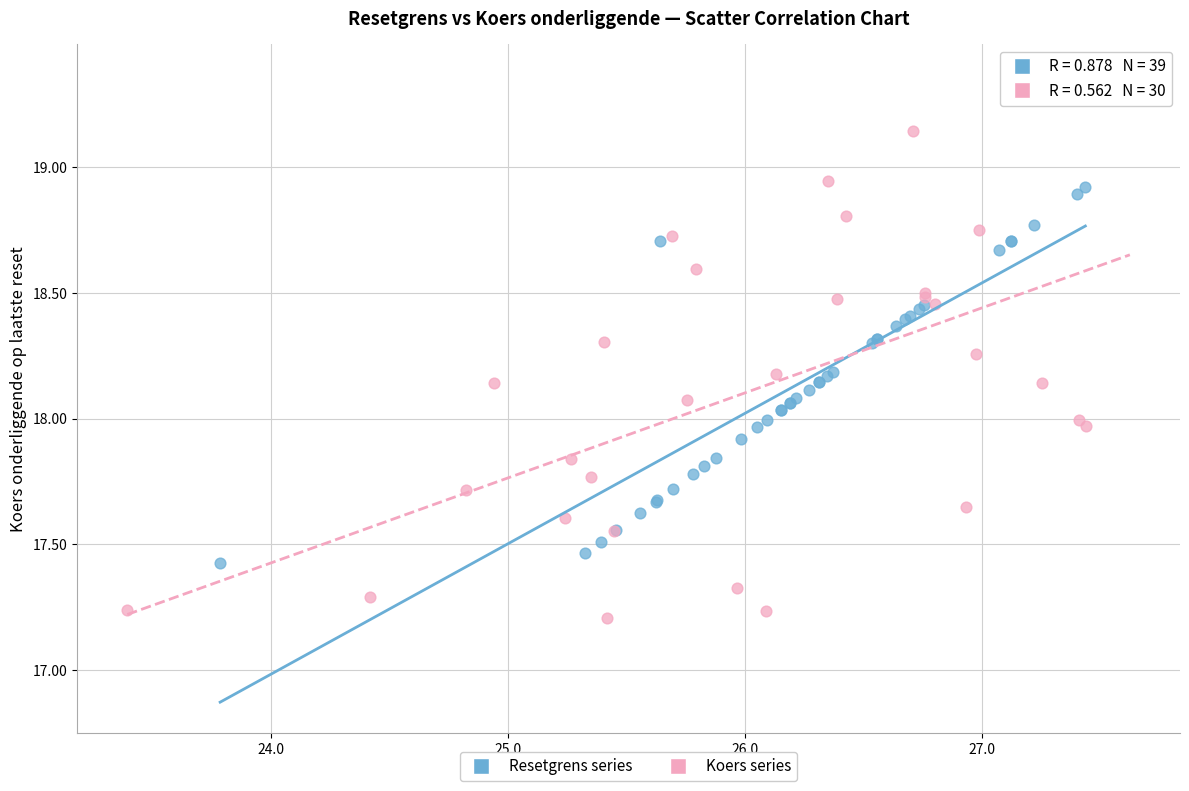

Which series contains the lowest Y value?

Koers series